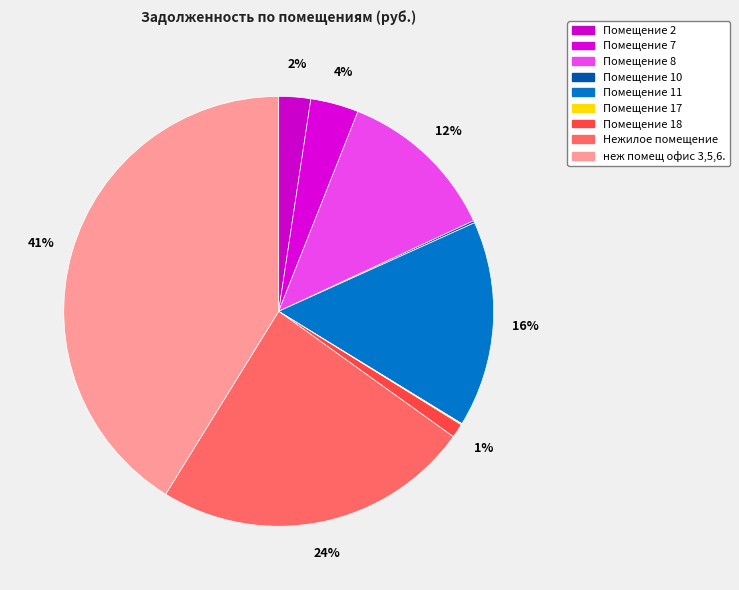

How many slices are in this pie chart?

9